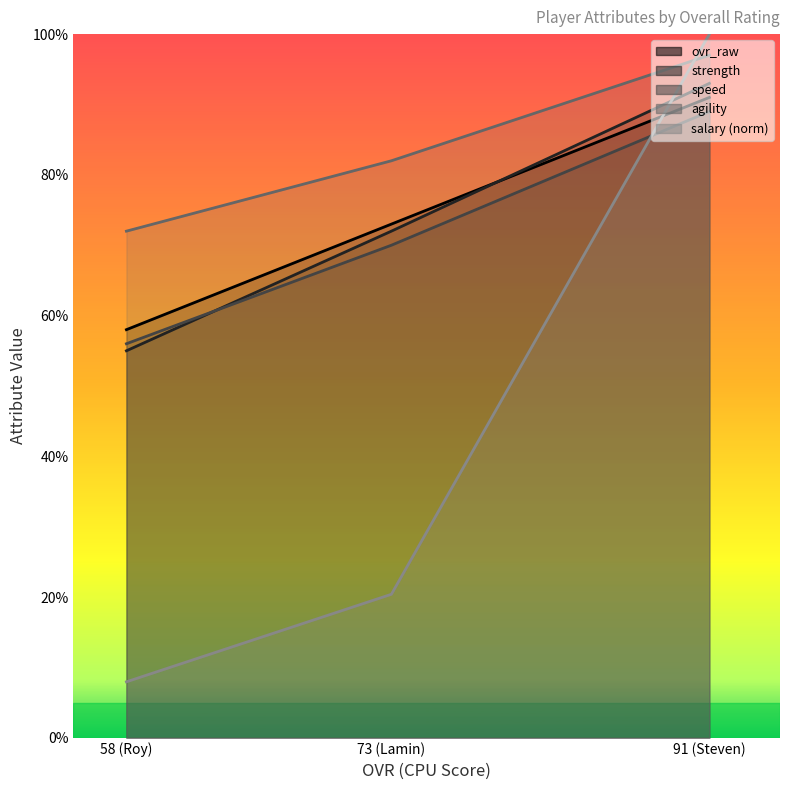

The salary series shows 8.0 at 58 (Roy). True or false?

True